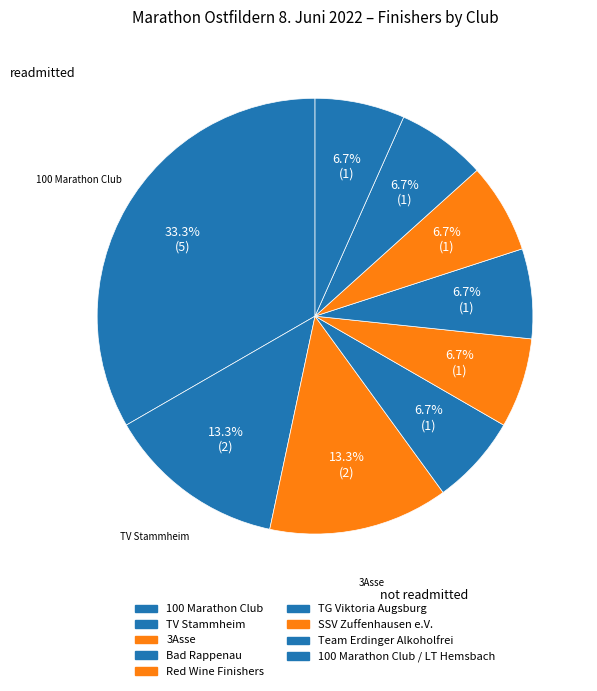

How many slices are in this pie chart?

9